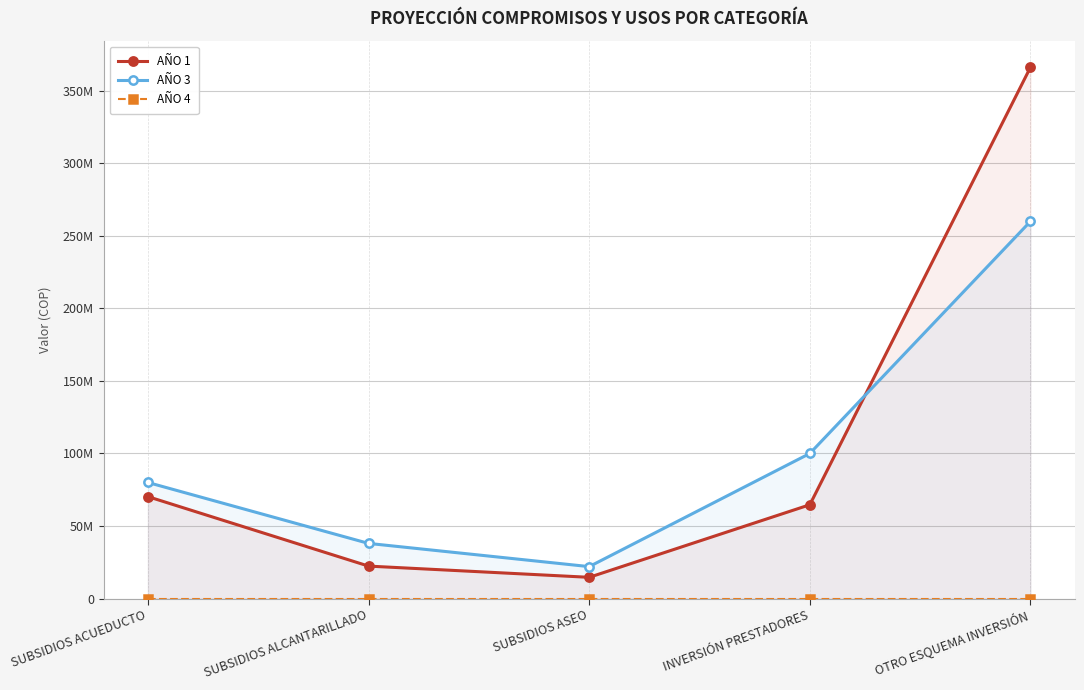

At which category is the sum across all series the highest?

OTRO ESQUEMA INVERSIÓN